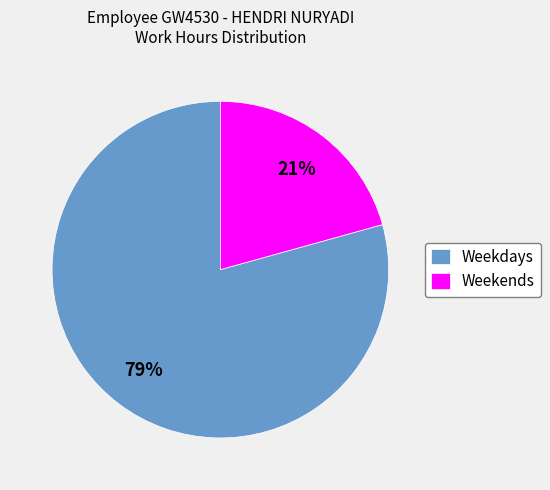

How many segments does this pie chart have?

2